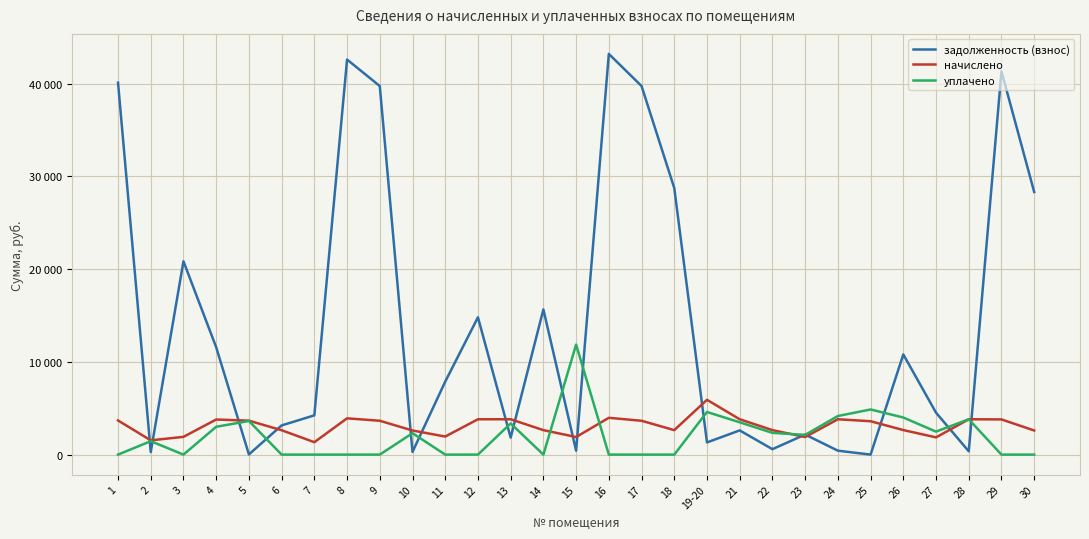

How many times do уплачено and задолженность (взнос) cross each other?

16